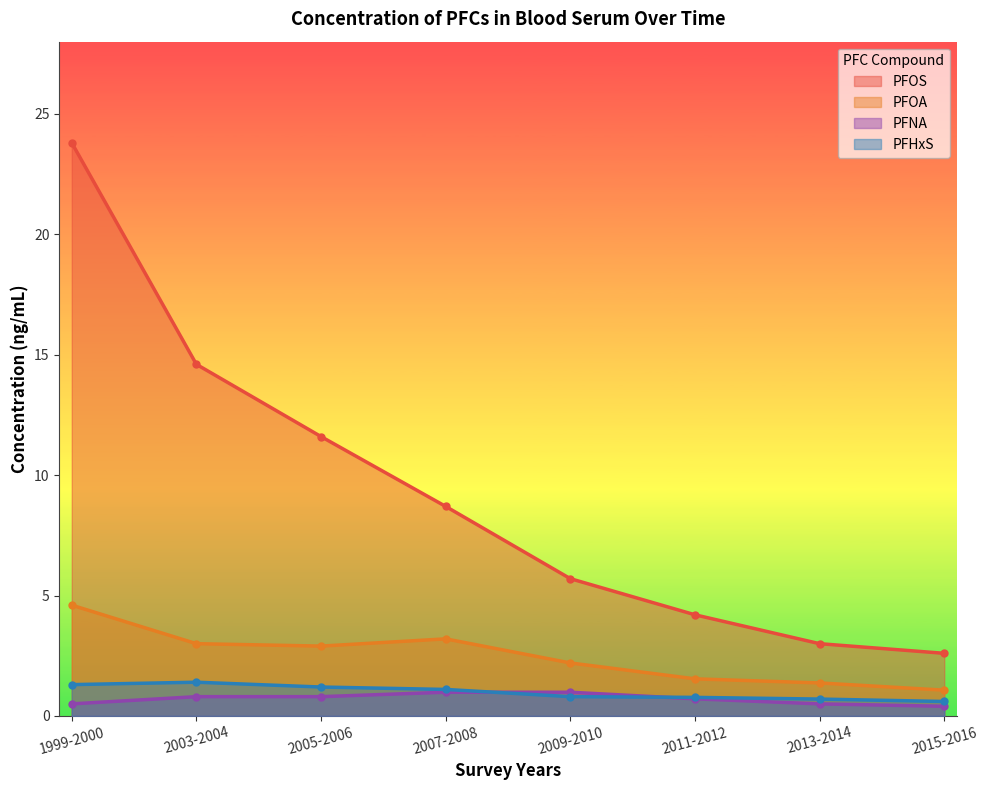

What is the smallest value displayed?

0.4